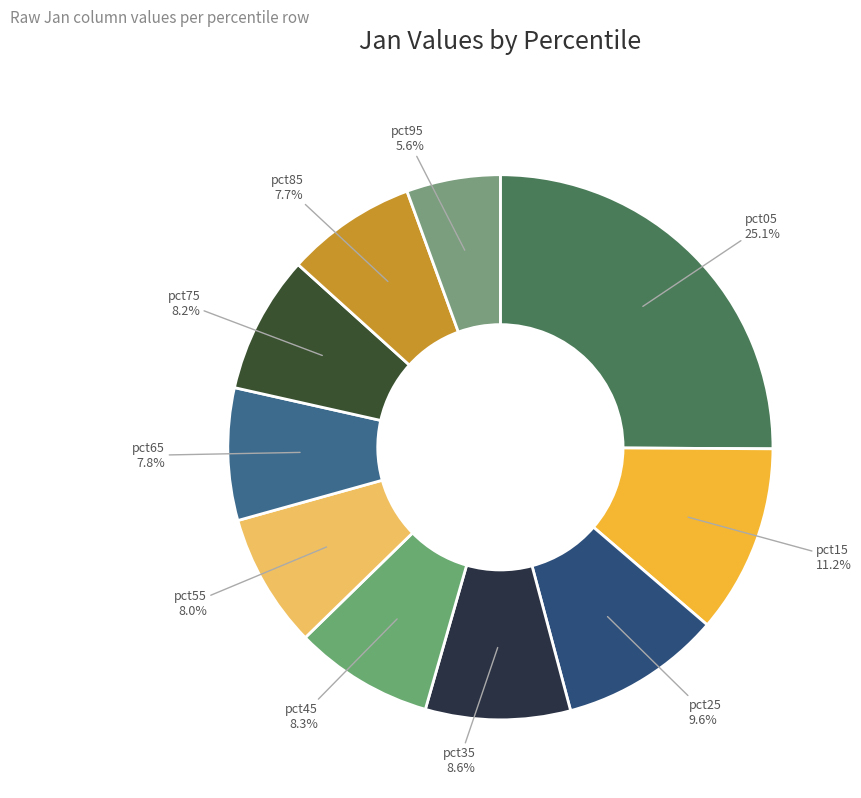

Is the sum of pct85 and pct55 greater than half?

No